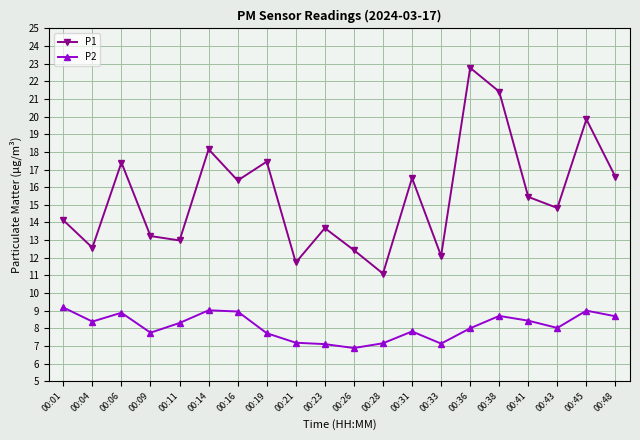

How many data points does each series have?

20